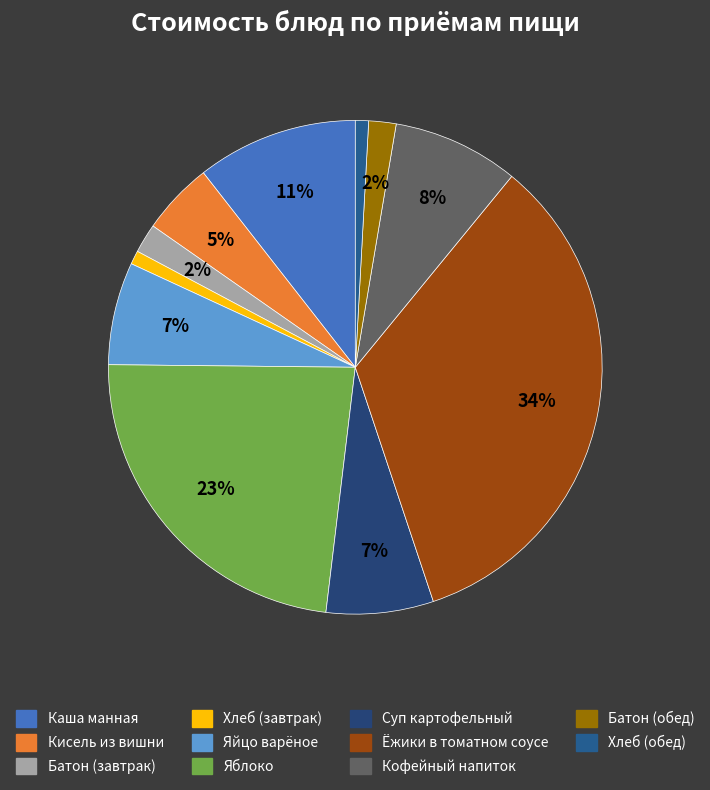

To the nearest percent, what is the difference between the Кофейный напиток and Суп картофельный slice percentages?

1%